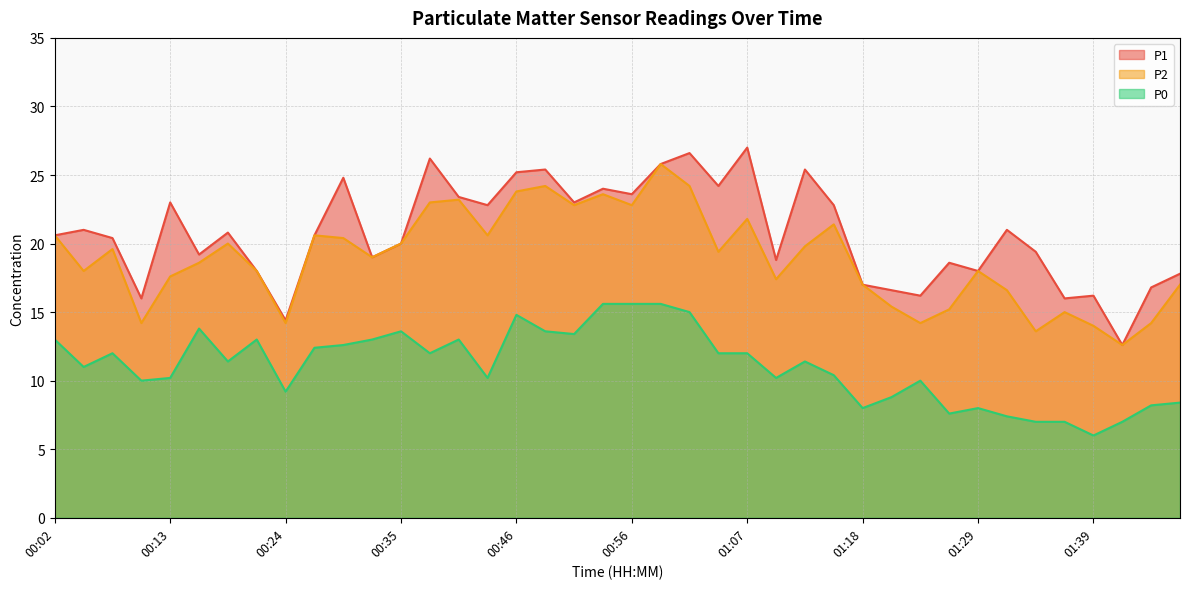

Is the value of P1 at 01:39 greater than the value of P2 at 01:31?

No